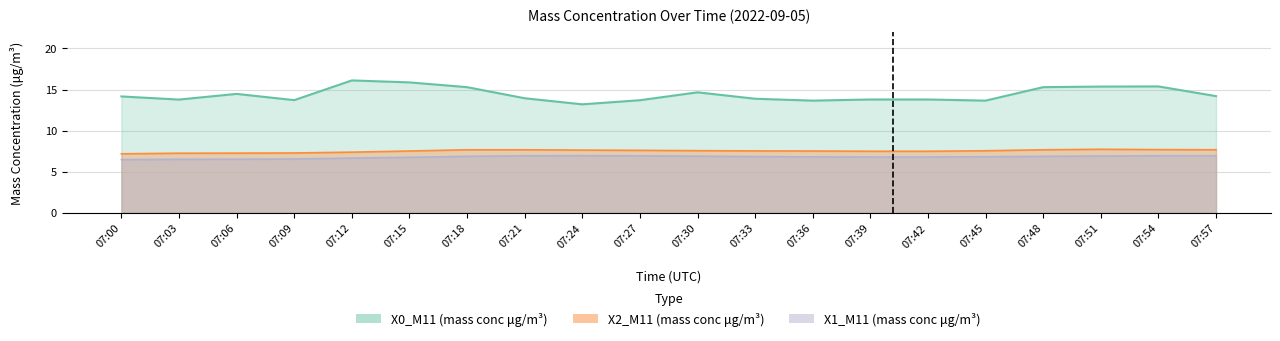

Which category has the highest value across all series?

07:12